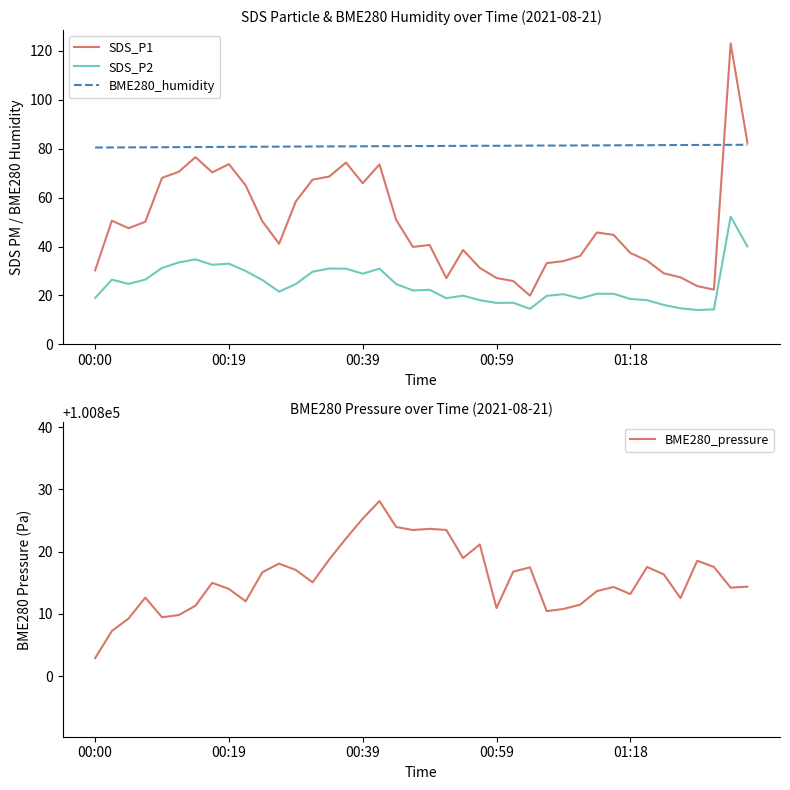

Is the value of SDS_P2 at 30 greater than the value of BME280_pressure at 37?

No